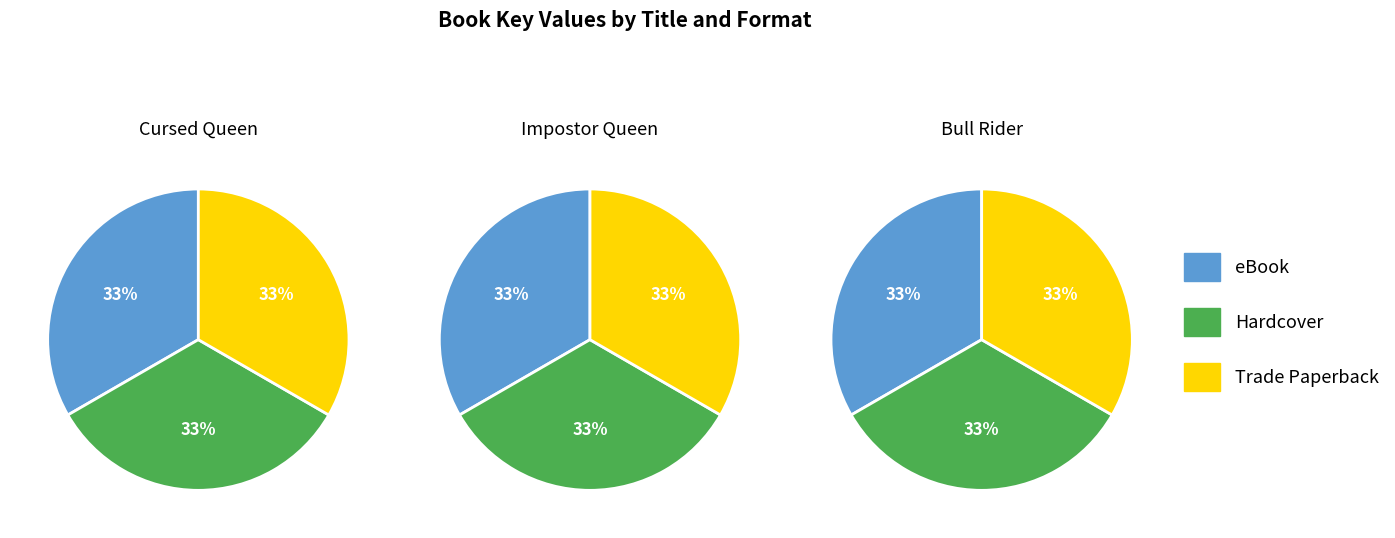

How many slices are in this pie chart?

9